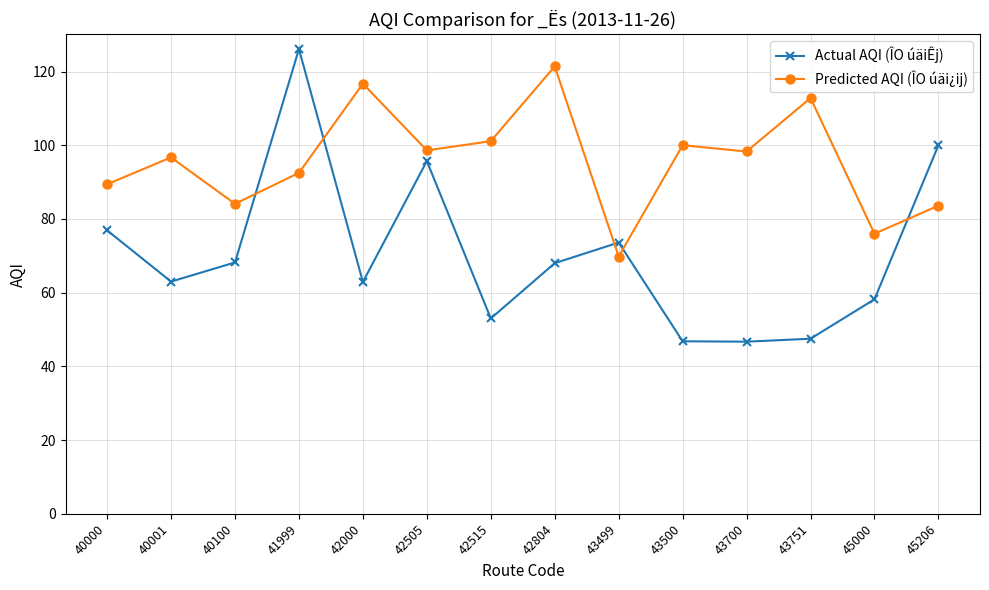

What is the value of the Actual AQI (ÎO úäiÊj) point at the 2nd from the left?

63.0